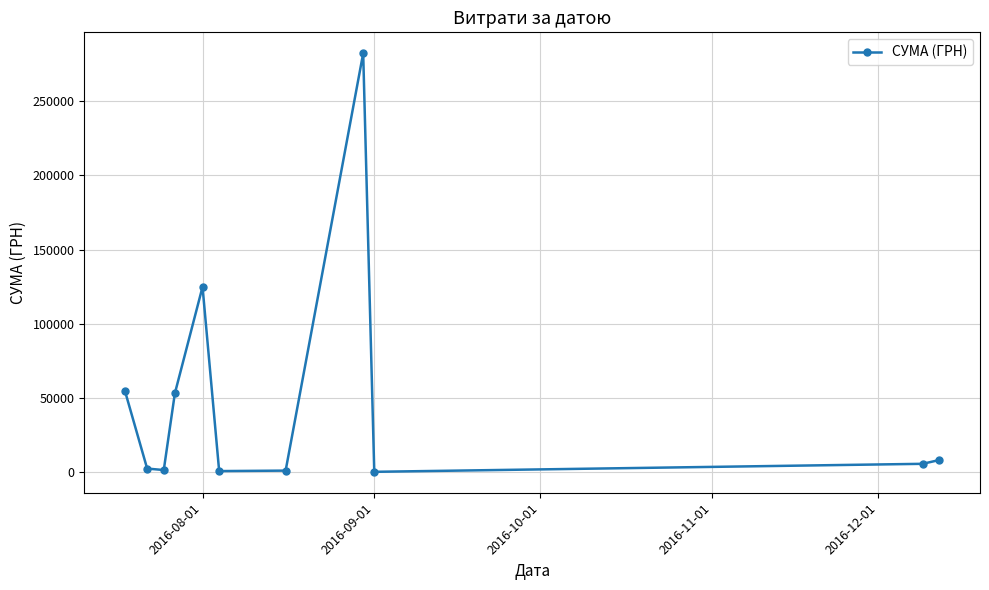

True or false: the data has more than 1 interior local peaks.

True